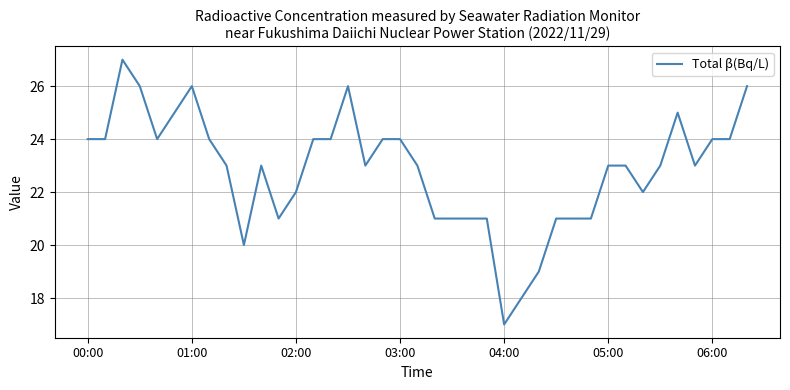

What is the difference between the maximum and minimum values?

10